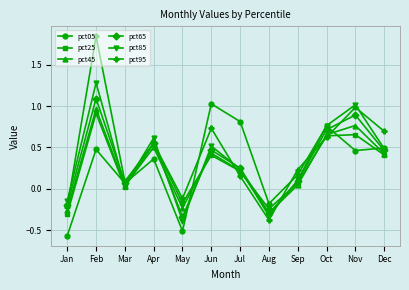

Where does the pct25 series first go above 0?

Feb